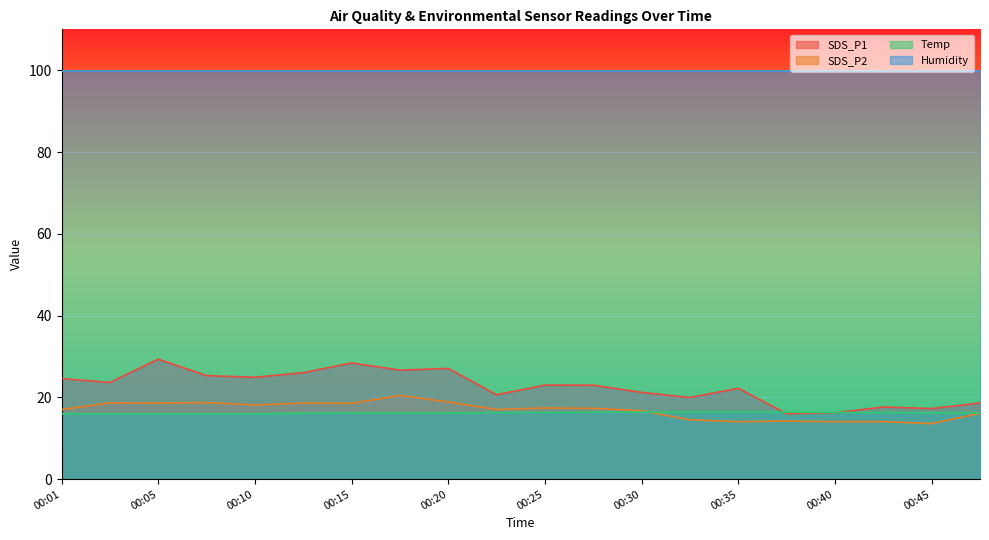

What is the difference between the second highest and minimum values in the Temp series?

0.4